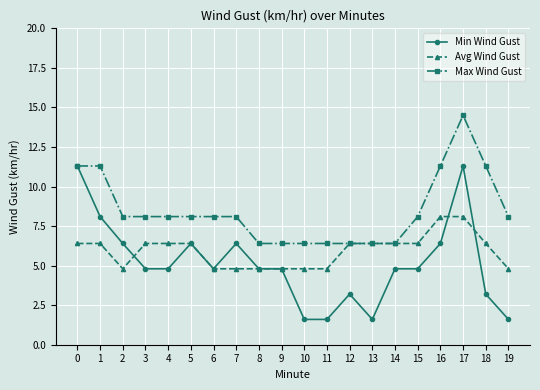

Reading right to left, what are all the values shown in this chart?

Min Wind Gust: 1.6	3.2	11.3	6.4	4.8	4.8	1.6	3.2	1.6	1.6	4.8	4.8	6.4	4.8	6.4	4.8	4.8	6.4	8.1	11.3
Avg Wind Gust: 4.8	6.4	8.1	8.1	6.4	6.4	6.4	6.4	4.8	4.8	4.8	4.8	4.8	4.8	6.4	6.4	6.4	4.8	6.4	6.4
Max Wind Gust: 8.1	11.3	14.5	11.3	8.1	6.4	6.4	6.4	6.4	6.4	6.4	6.4	8.1	8.1	8.1	8.1	8.1	8.1	11.3	11.3